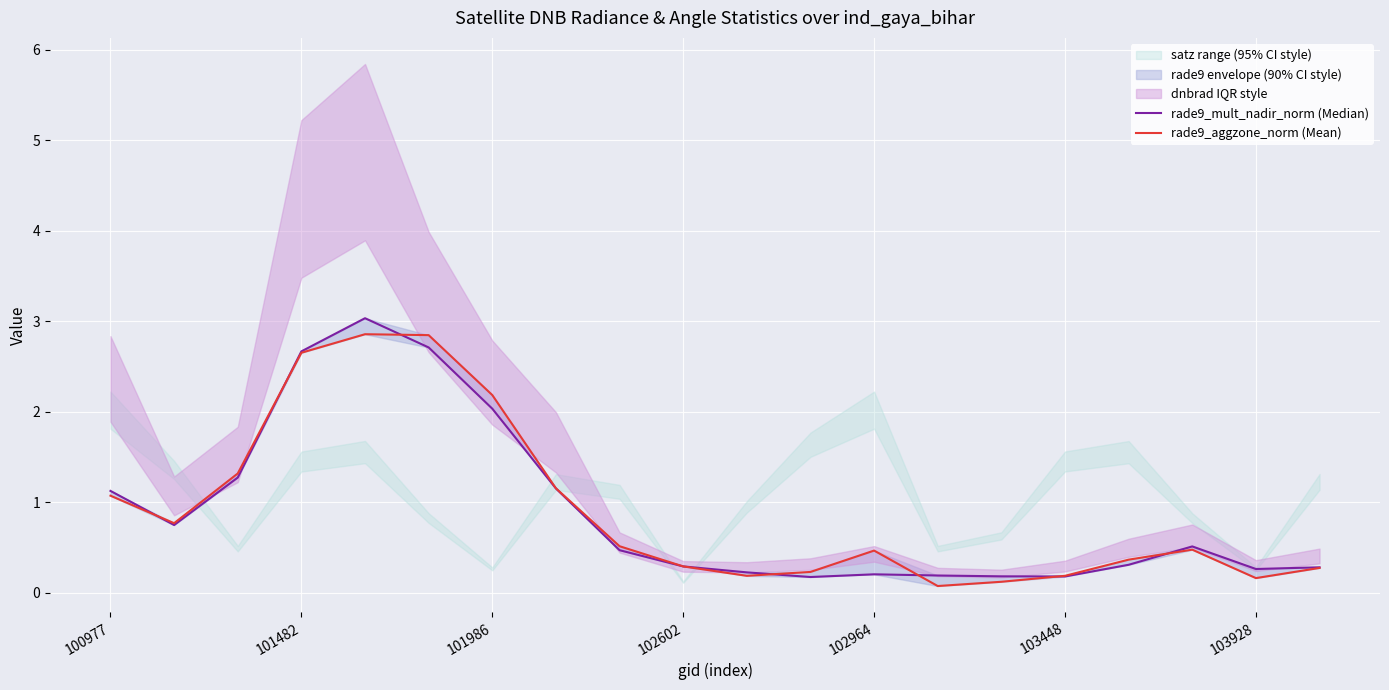

Which series changed the most between 101482 and 103448?

rade9_mult_nadir_norm (Median)